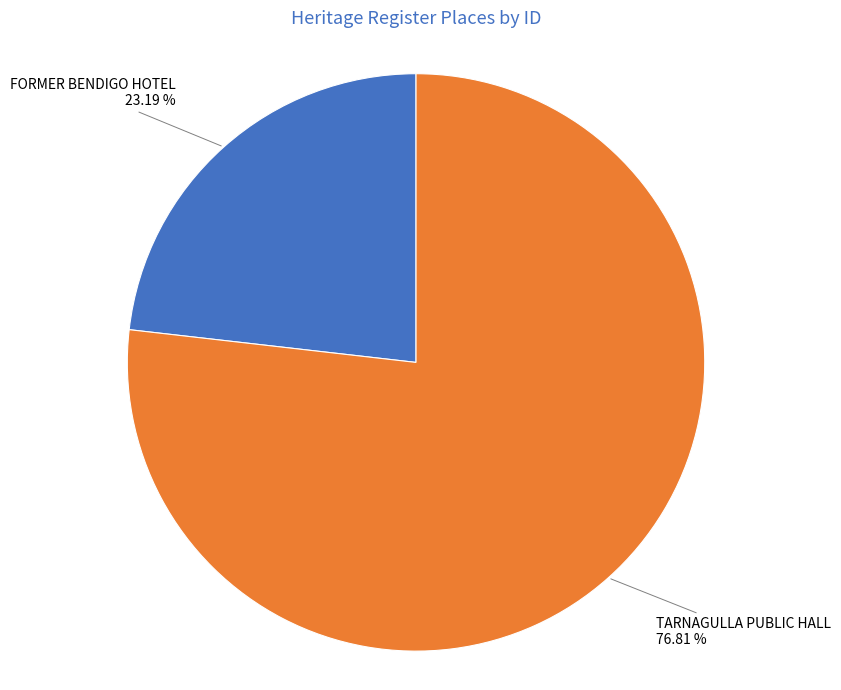

Is there a majority slice in this chart?

Yes